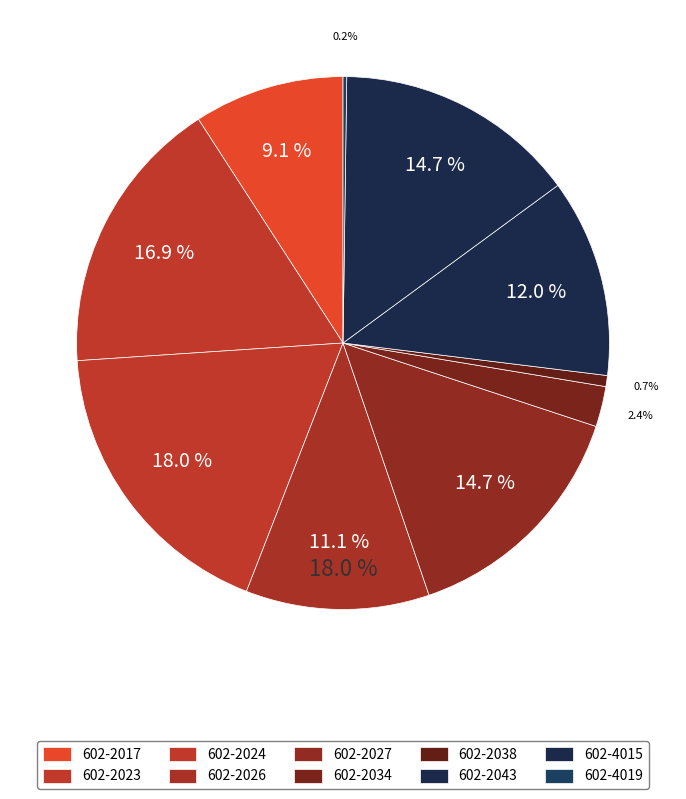

Is it true that 602-2038 is 9% of the pie?

False